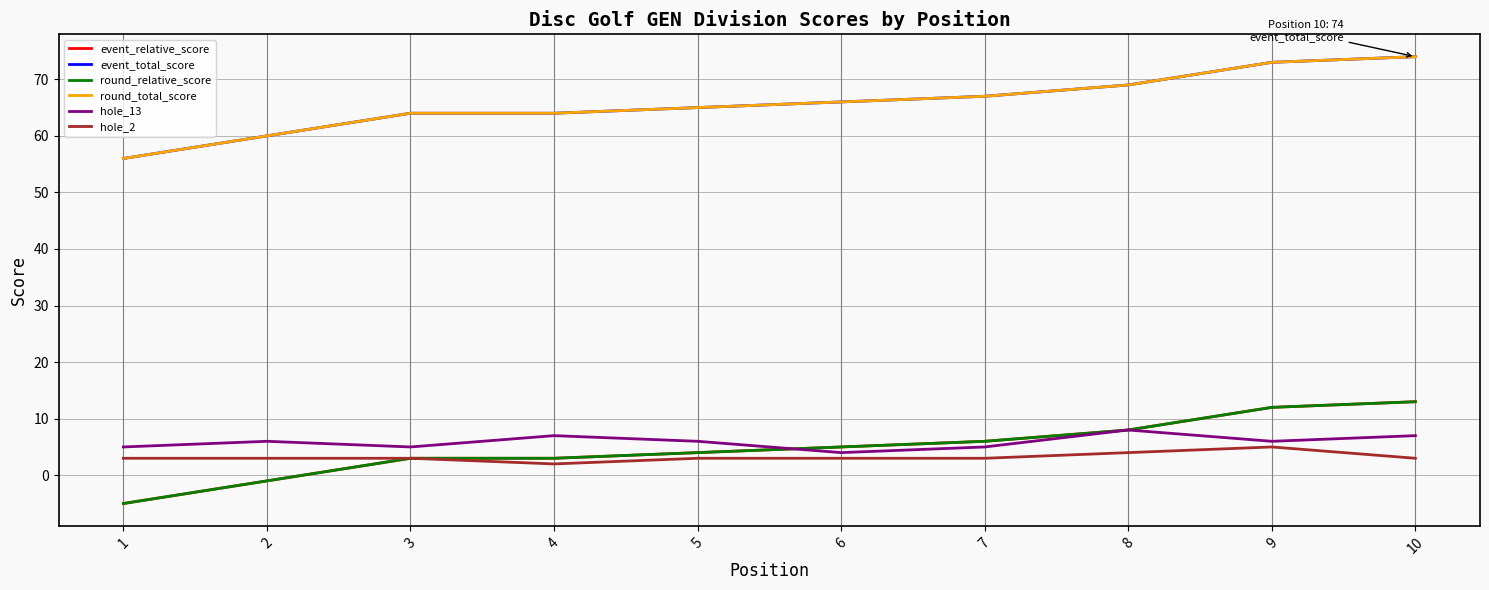

What is the spread (max minus min) of values at 3?

61